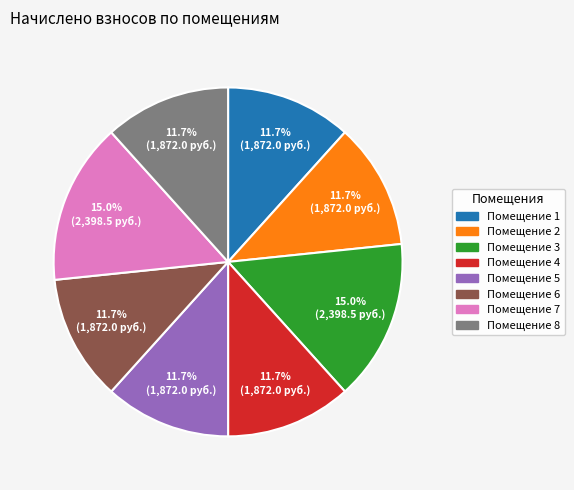

Is there any slice that represents more than half of the pie?

No